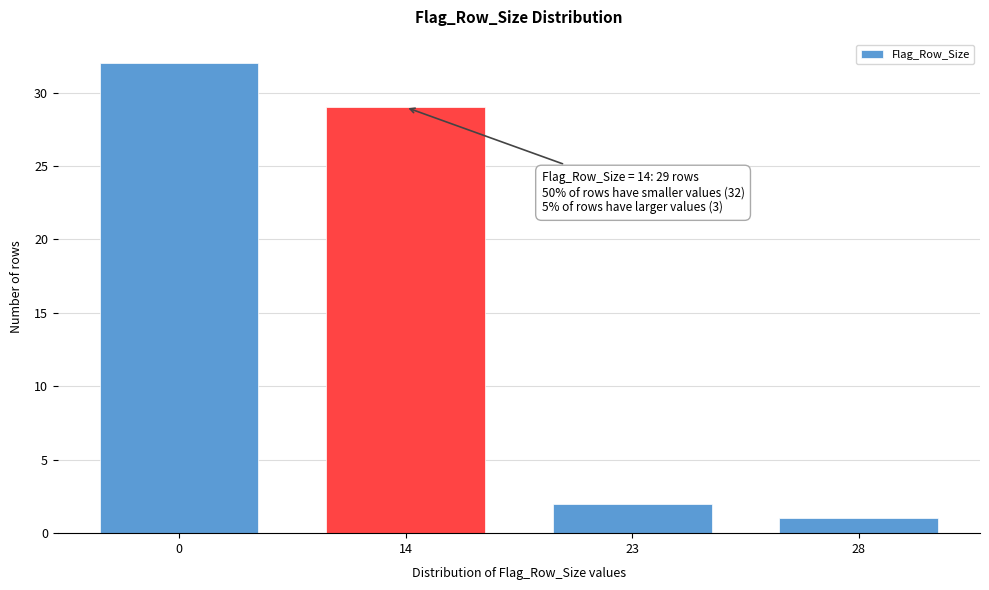

Reading left to right, extract all data points from this chart.

0=32	14=29	23=2	28=1